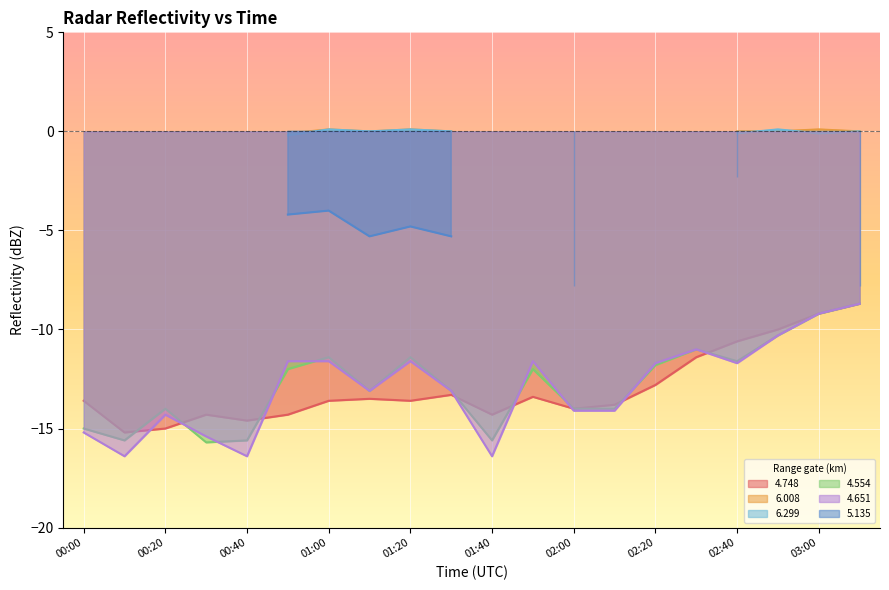

What is the minimum value for 4.651?

-16.4